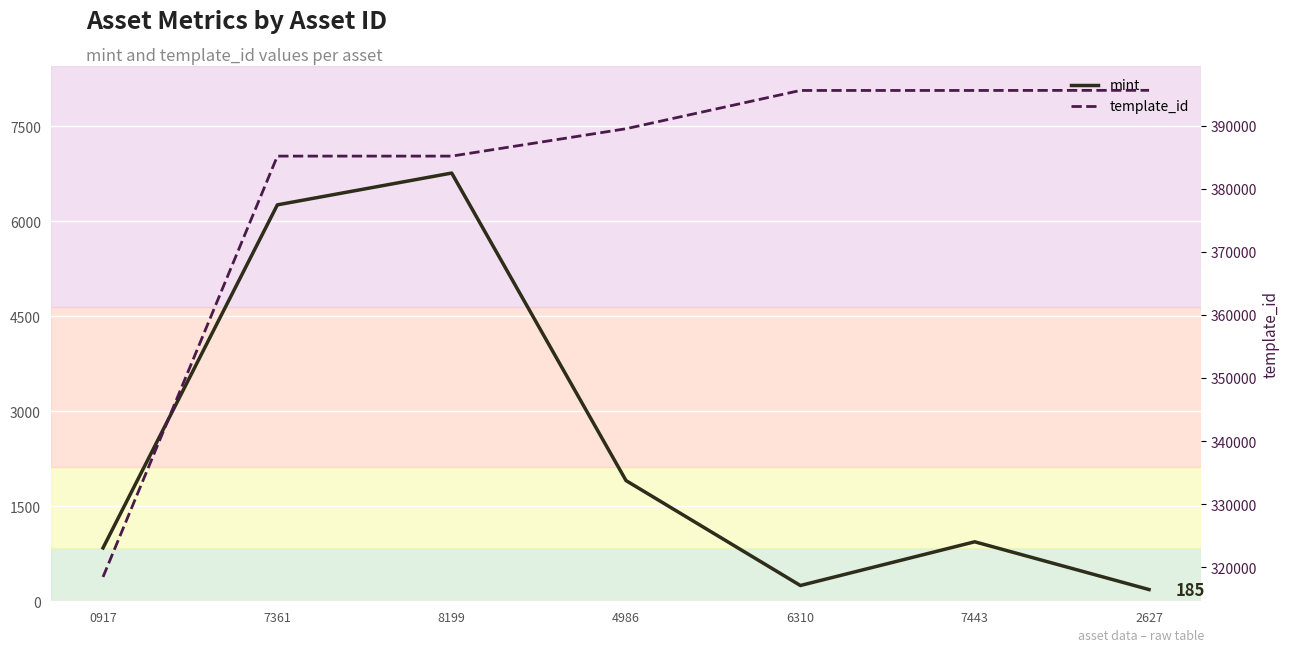

What is the spread (max minus min) of values at 7361?

378903